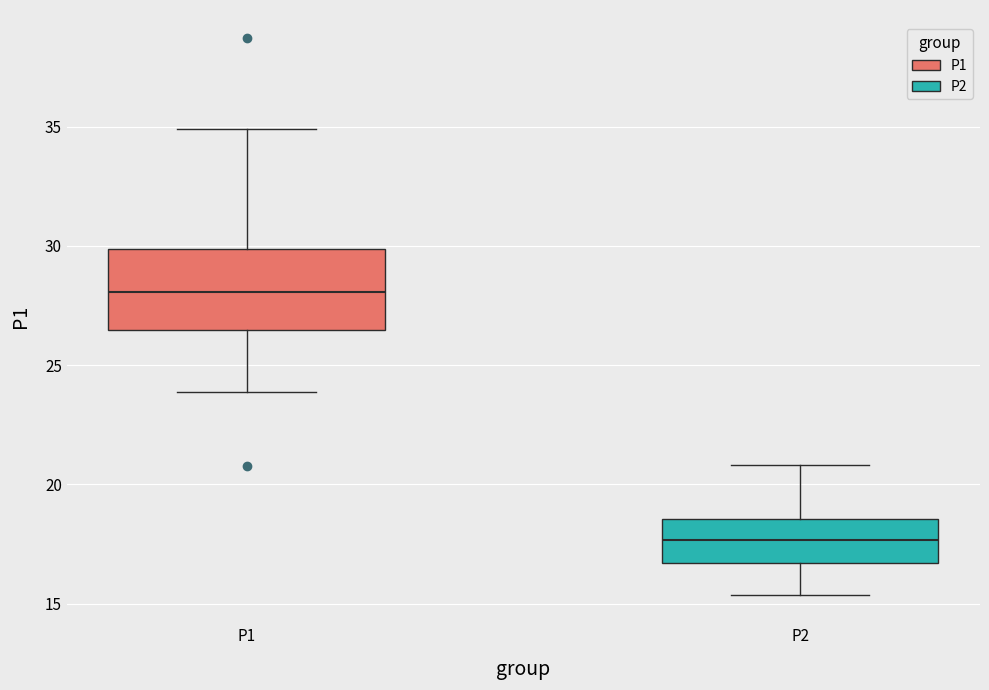

Where does the lower whisker of the box for P2 end on the y-axis? The values are not printed on the chart, so give them approximately, as read against the axis.

15.5